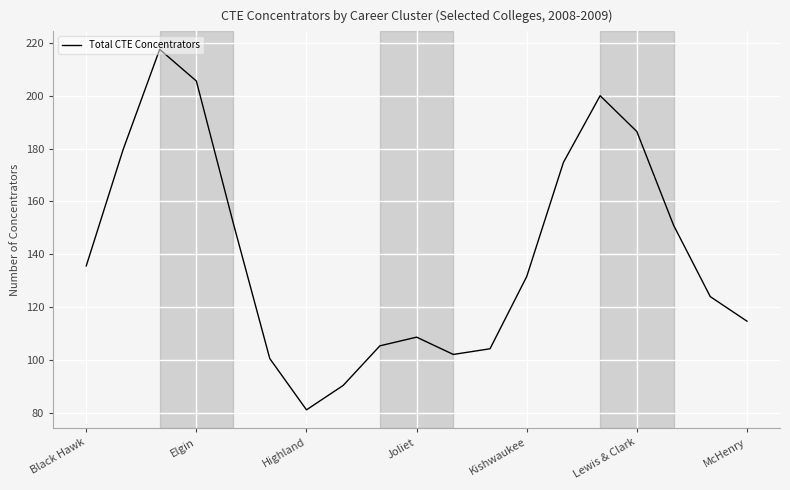

What is the minimum value shown in the chart?

81.0